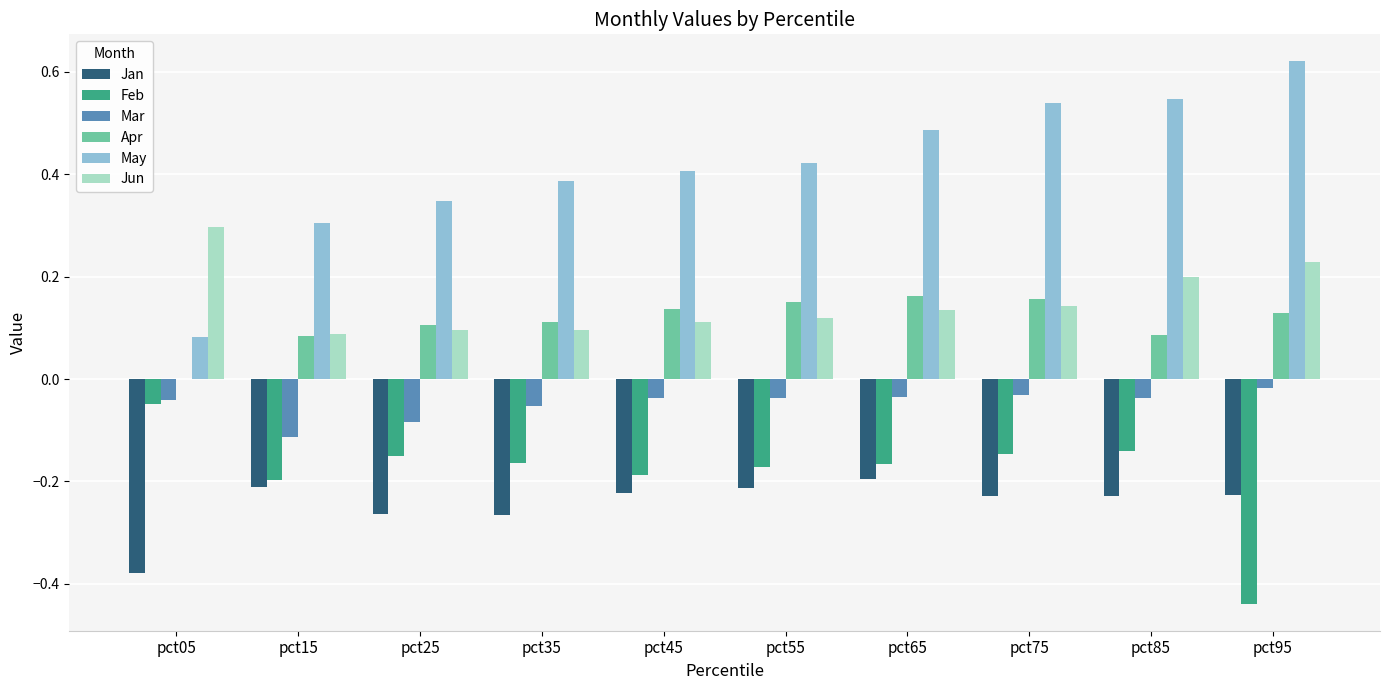

Count the May values in the range 0 to 1.

10